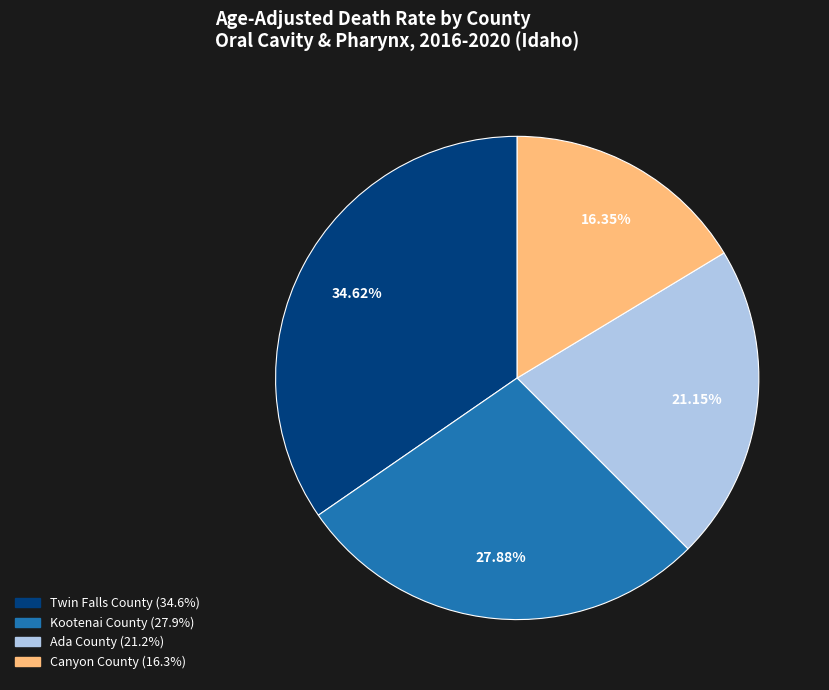

True or false: Kootenai County accounts for 28% of the total.

True